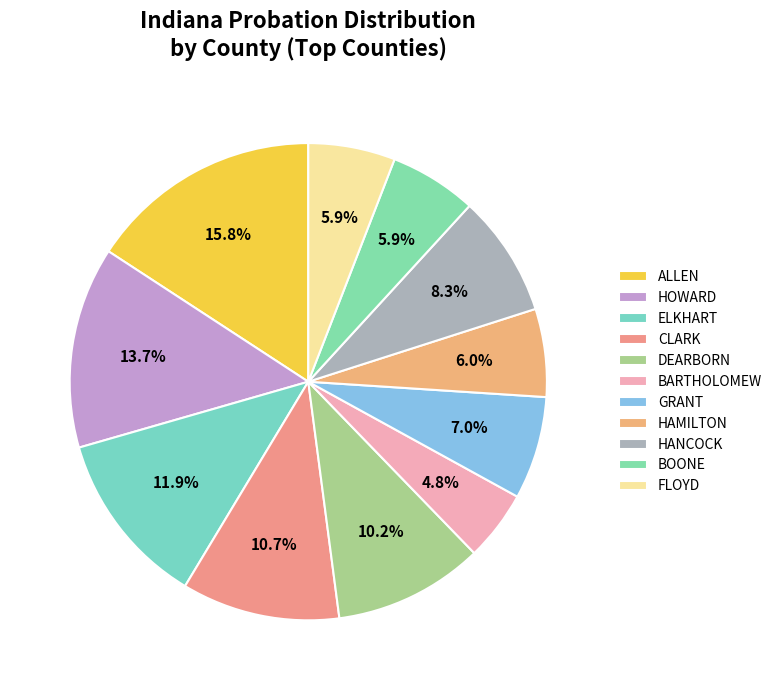

Is there any slice that represents more than half of the pie?

No